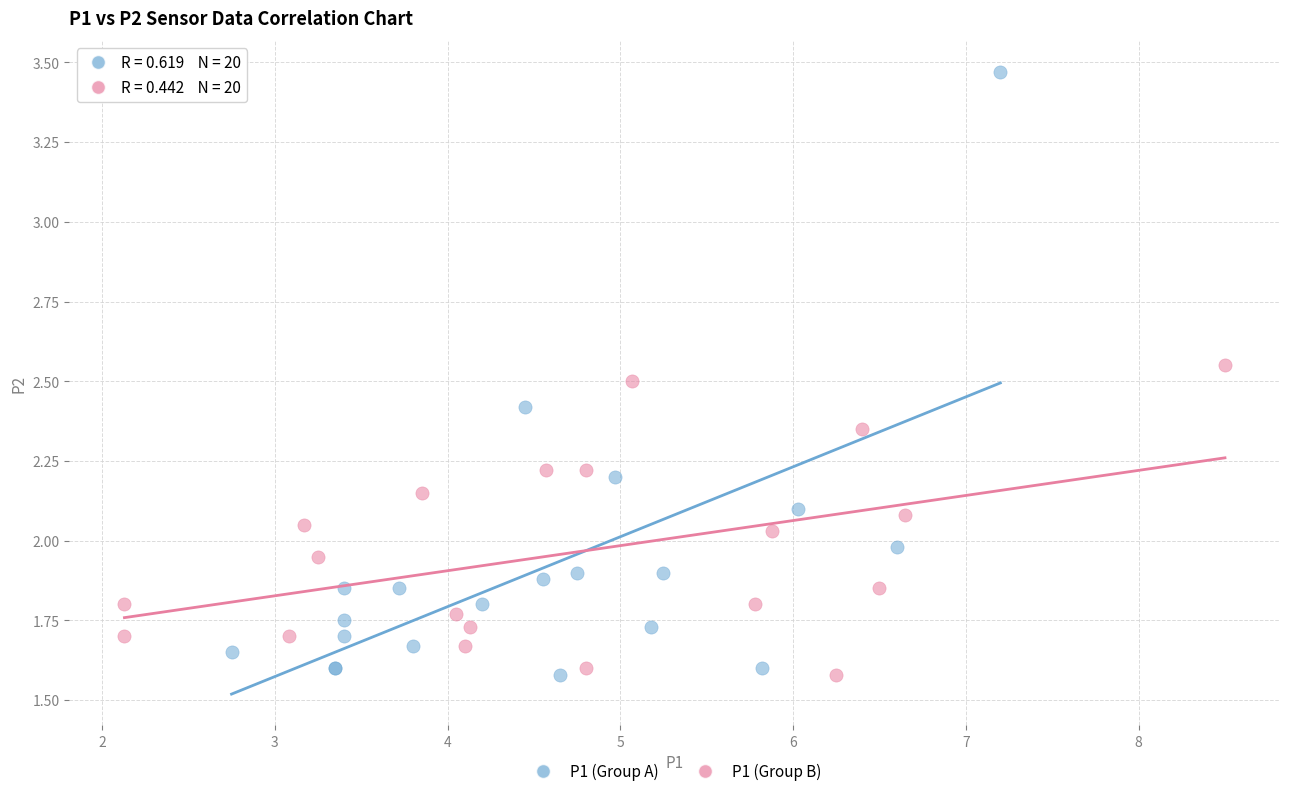

Which series has the widest spread of Y values?

P1 (Group A)